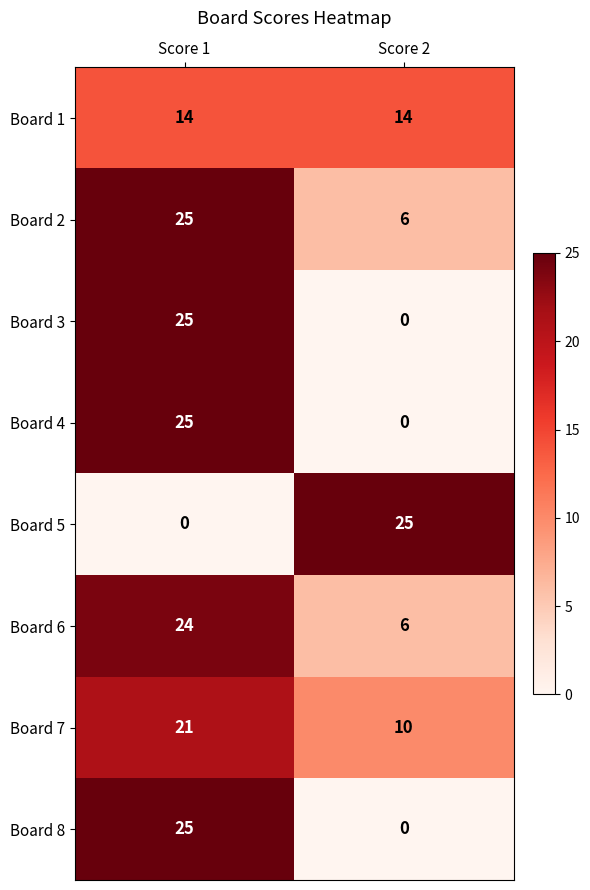

The Board 3 series shows 13 at Score 1. True or false?

False